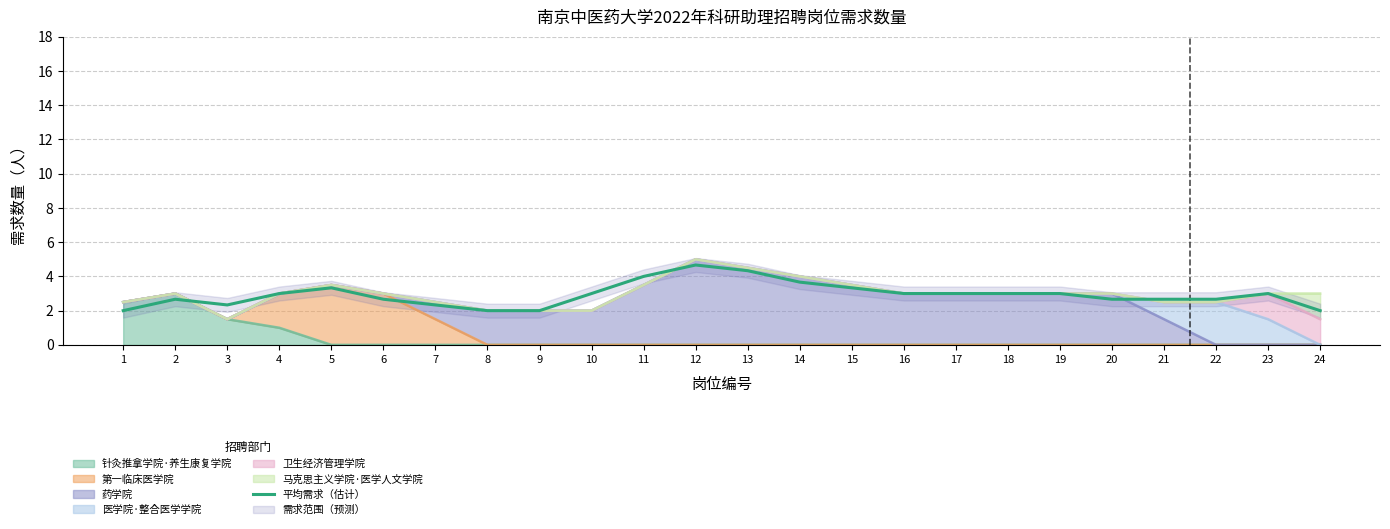

Is it true that the value at 24 is 3.0?

False